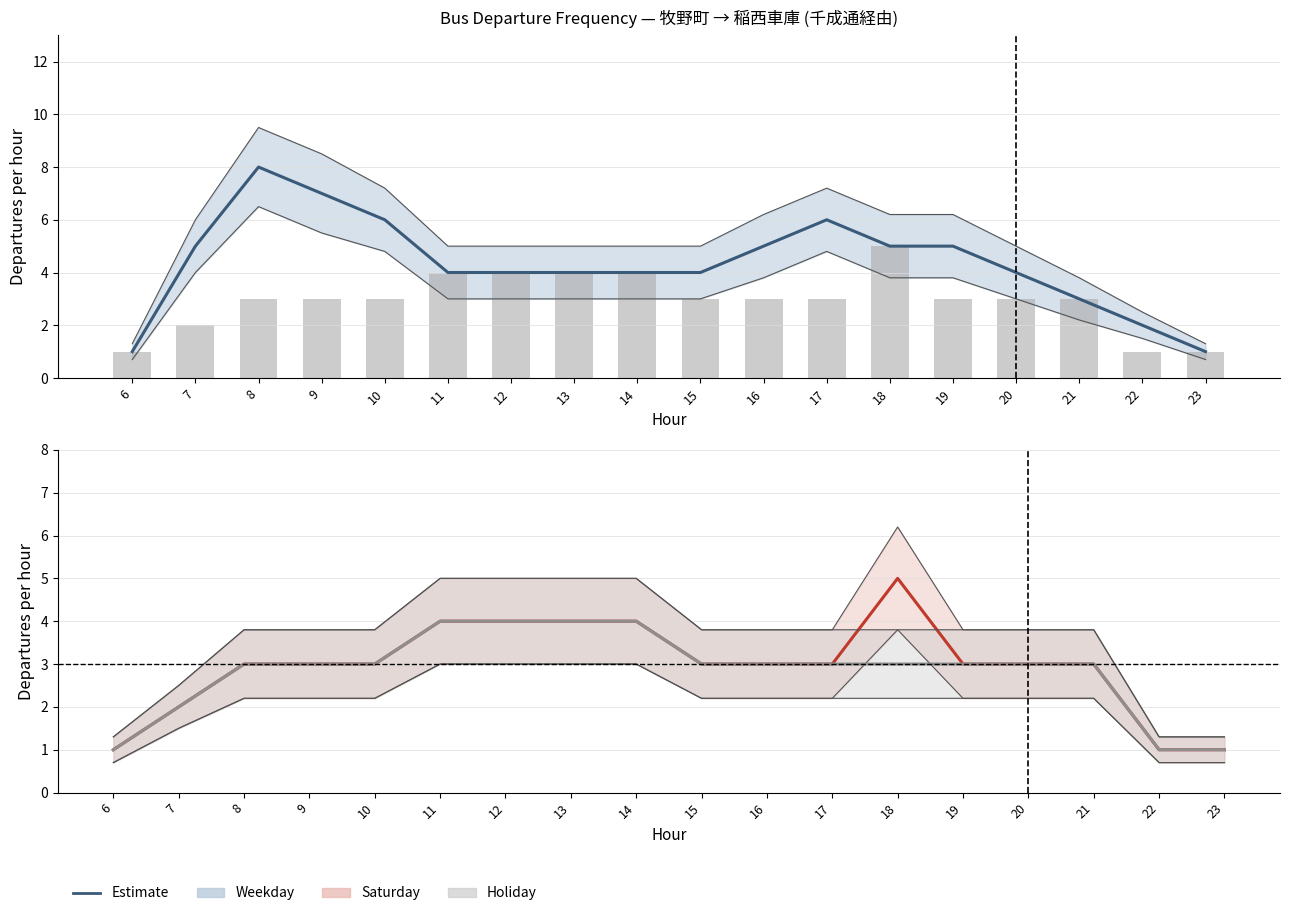

Reading left to right, extract all data points from this chart.

Weekday: 6=1	7=5	8=8	9=7	10=6	11=4	12=4	13=4	14=4	15=4	16=5	17=6	18=5	19=5	20=4	21=3	22=2	23=1
Saturday (bars): 6=1	7=2	8=3	9=3	10=3	11=4	12=4	13=4	14=4	15=3	16=3	17=3	18=5	19=3	20=3	21=3	22=1	23=1
Saturday: 6=1	7=2	8=3	9=3	10=3	11=4	12=4	13=4	14=4	15=3	16=3	17=3	18=5	19=3	20=3	21=3	22=1	23=1
Holiday: 6=1	7=2	8=3	9=3	10=3	11=4	12=4	13=4	14=4	15=3	16=3	17=3	18=3	19=3	20=3	21=3	22=1	23=1